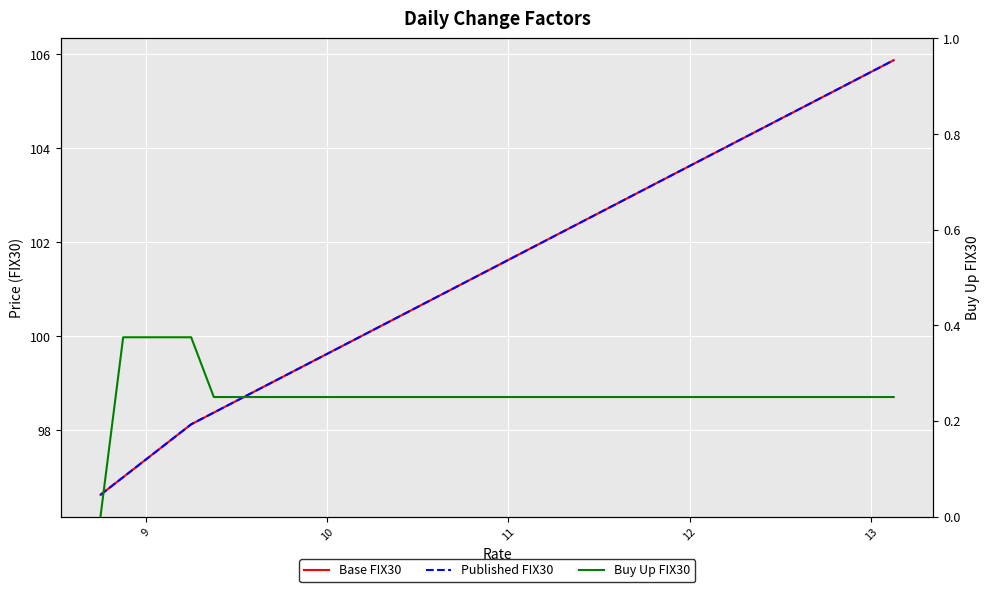

What are all the series names shown in the legend?

Base FIX30, Published FIX30, Buy Up FIX30